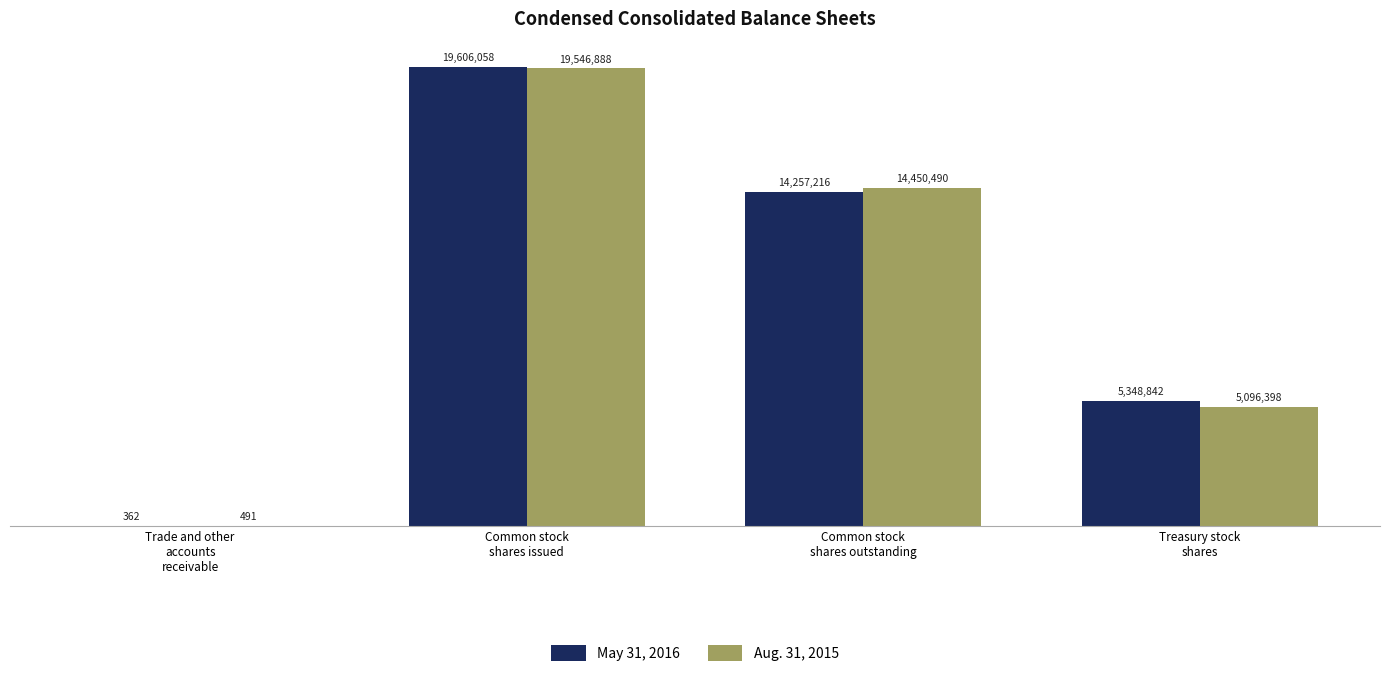

Are the bars horizontal?

No